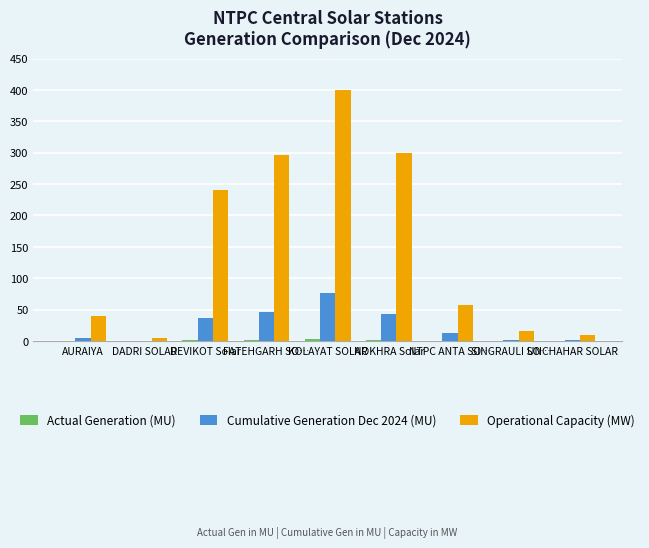

What is the total value across all series at NOKHRA Solar?

344.8